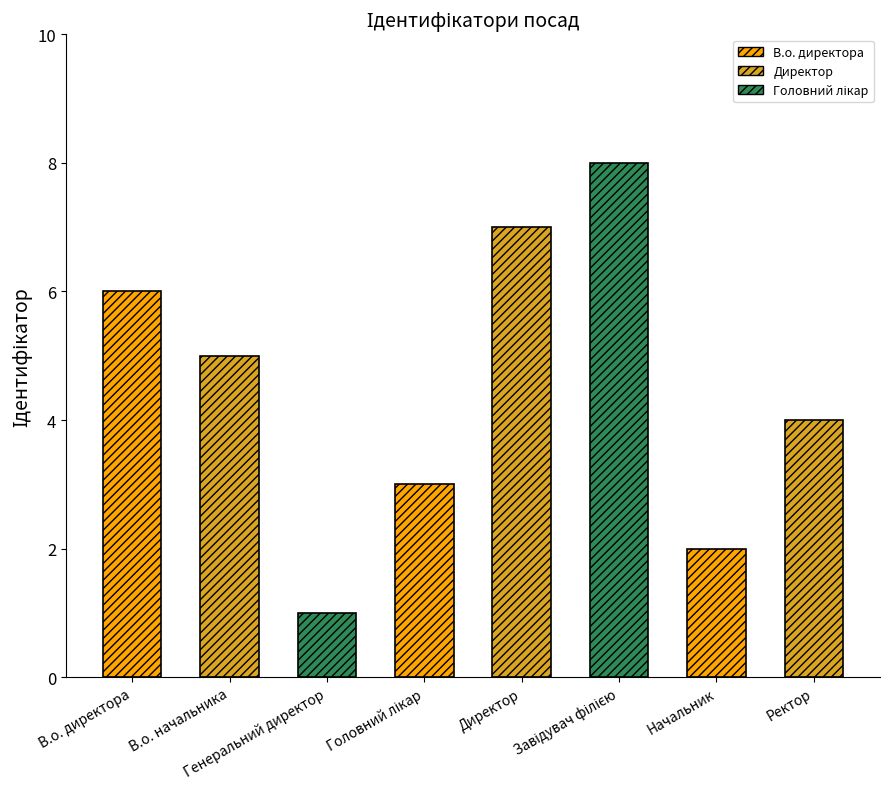

What is the change in value from В.о. начальника to Директор?

+2